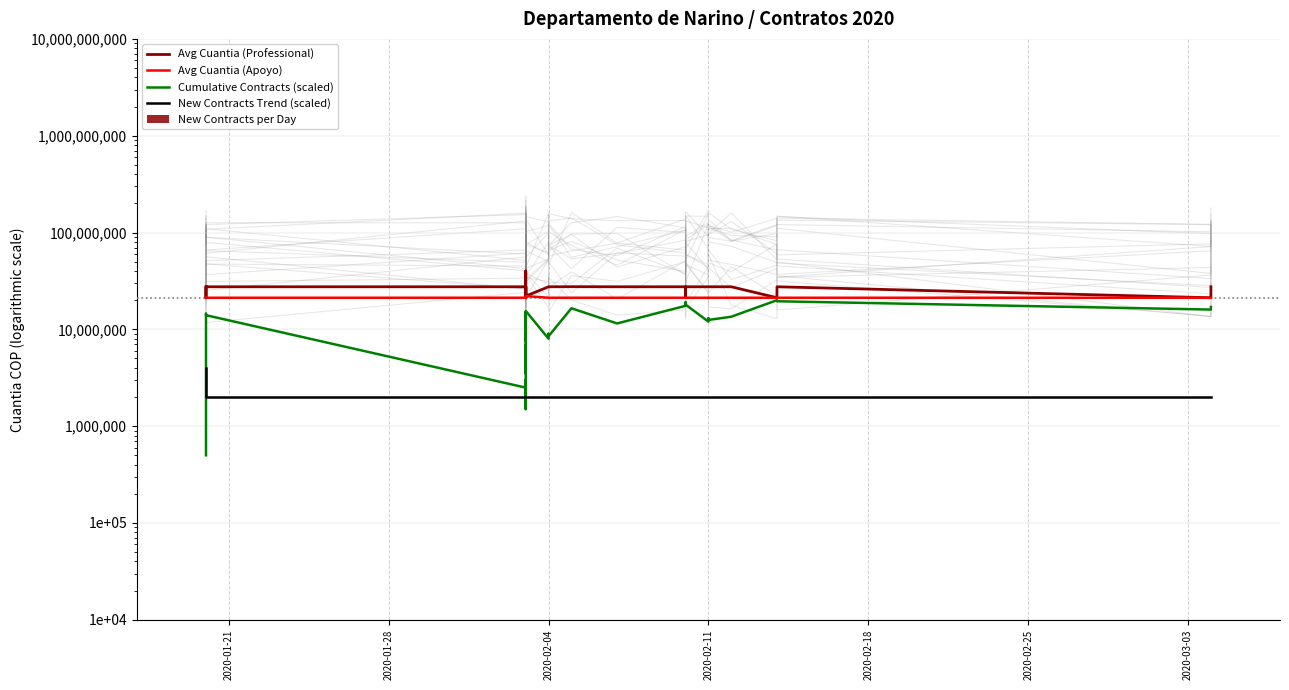

Reading right to left, list all the values displayed in this chart.

Avg Cuantia (Professional): 27515904	21200000	27515904	21200000	27515904	27515904	27515904	27515904	27515904	21200000	27515904	27515904	27515904	27576416	27515904	27515904	27515904	22050000	27515904	27515904	27515904	27515904	40000000	27515904	27515904	27515904	21200000	21200000	21200000	27515904	27515904	27515904	21200000	27515904	27515904	27515904	21200000	27515904	27515904
Avg Cuantia (Apoyo): 21200000	21200000	21200000	21200000	21200000	21200000	21200000	21200000	21200000	21200000	21200000	21200000	21200000	21200000	21200000	21200000	21200000	22050000	21200000	21200000	21200000	21200000	21200000	21200000	21200000	21200000	21200000	21200000	21200000	21200000	21200000	21200000	21200000	21200000	21200000	21200000	21200000	21200000	21200000
Cumulative Contracts (scaled): 17000000	16000000	19500000	20000000	13500000	12500000	13000000	12000000	18000000	18500000	19000000	17500000	11500000	16500000	8500000	9000000	8000000	15500000	11000000	9500000	10000000	7500000	15000000	4000000	3500000	7000000	6500000	6000000	5500000	5000000	4500000	2000000	1500000	3000000	2500000	14000000	14500000	1000000	500000
New Contracts Trend (scaled): 2000000	2000000	2000000	2000000	2000000	2000000	2000000	2000000	2000000	2000000	2000000	2000000	2000000	2000000	2000000	2000000	2000000	2000000	2000000	2000000	2000000	2000000	2000000	2000000	2000000	2000000	2000000	2000000	2000000	2000000	2000000	2000000	2000000	2000000	2000000	2000000	2000000	2000000	4000000
New Contracts per Day: 1	1	1	1	1	1	1	1	1	1	1	1	1	1	1	1	1	1	1	1	1	1	1	1	1	1	1	1	1	1	1	1	1	1	1	1	1	1	2